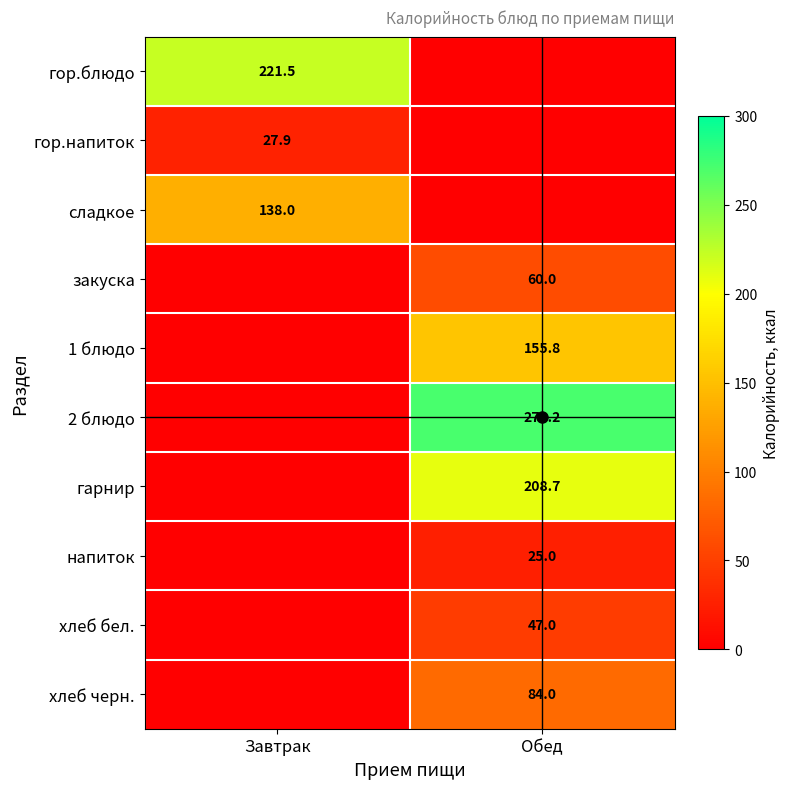

Is it true that хлеб черн. equals 84.0 at Обед?

True